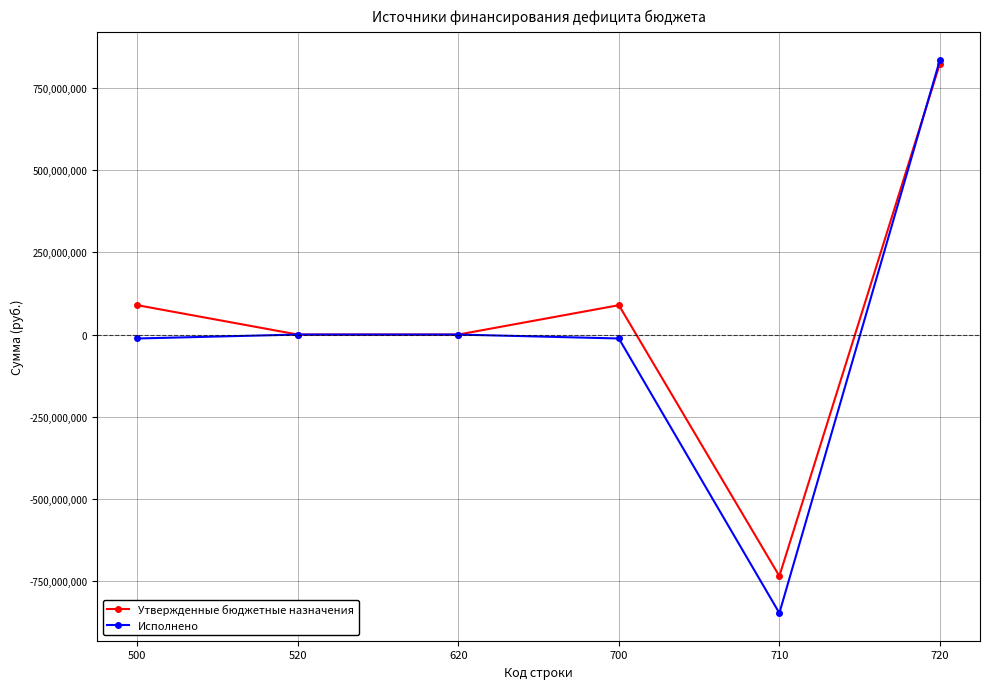

At which label does Исполнено reach its peak?

720